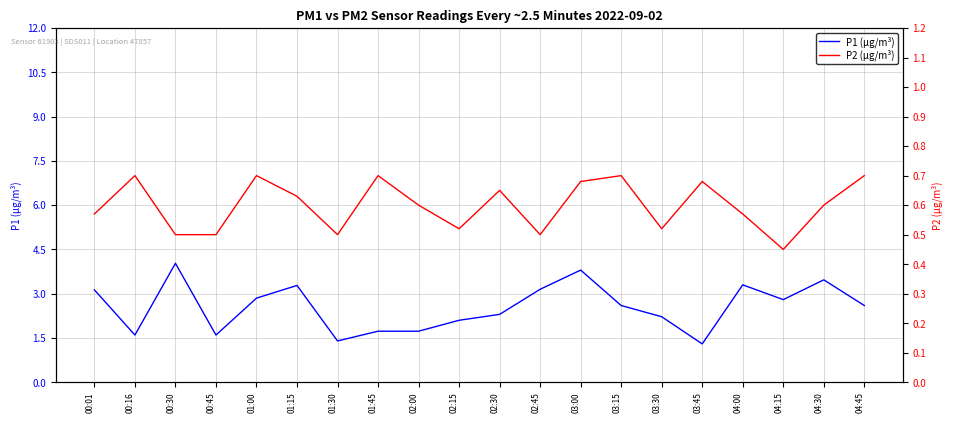

Reading left to right, what are all the values shown in this chart?

P1 (µg/m³): 00:01=3.1	00:16=1.6	00:30=4.0	00:45=1.6	01:00=2.9	01:15=3.3	01:30=1.4	01:45=1.7	02:00=1.7	02:15=2.1	02:30=2.3	02:45=3.1	03:00=3.8	03:15=2.6	03:30=2.2	03:45=1.3	04:00=3.3	04:15=2.8	04:30=3.5	04:45=2.6
P2 (µg/m³): 00:01=0.6	00:16=0.7	00:30=0.5	00:45=0.5	01:00=0.7	01:15=0.6	01:30=0.5	01:45=0.7	02:00=0.6	02:15=0.5	02:30=0.7	02:45=0.5	03:00=0.7	03:15=0.7	03:30=0.5	03:45=0.7	04:00=0.6	04:15=0.5	04:30=0.6	04:45=0.7